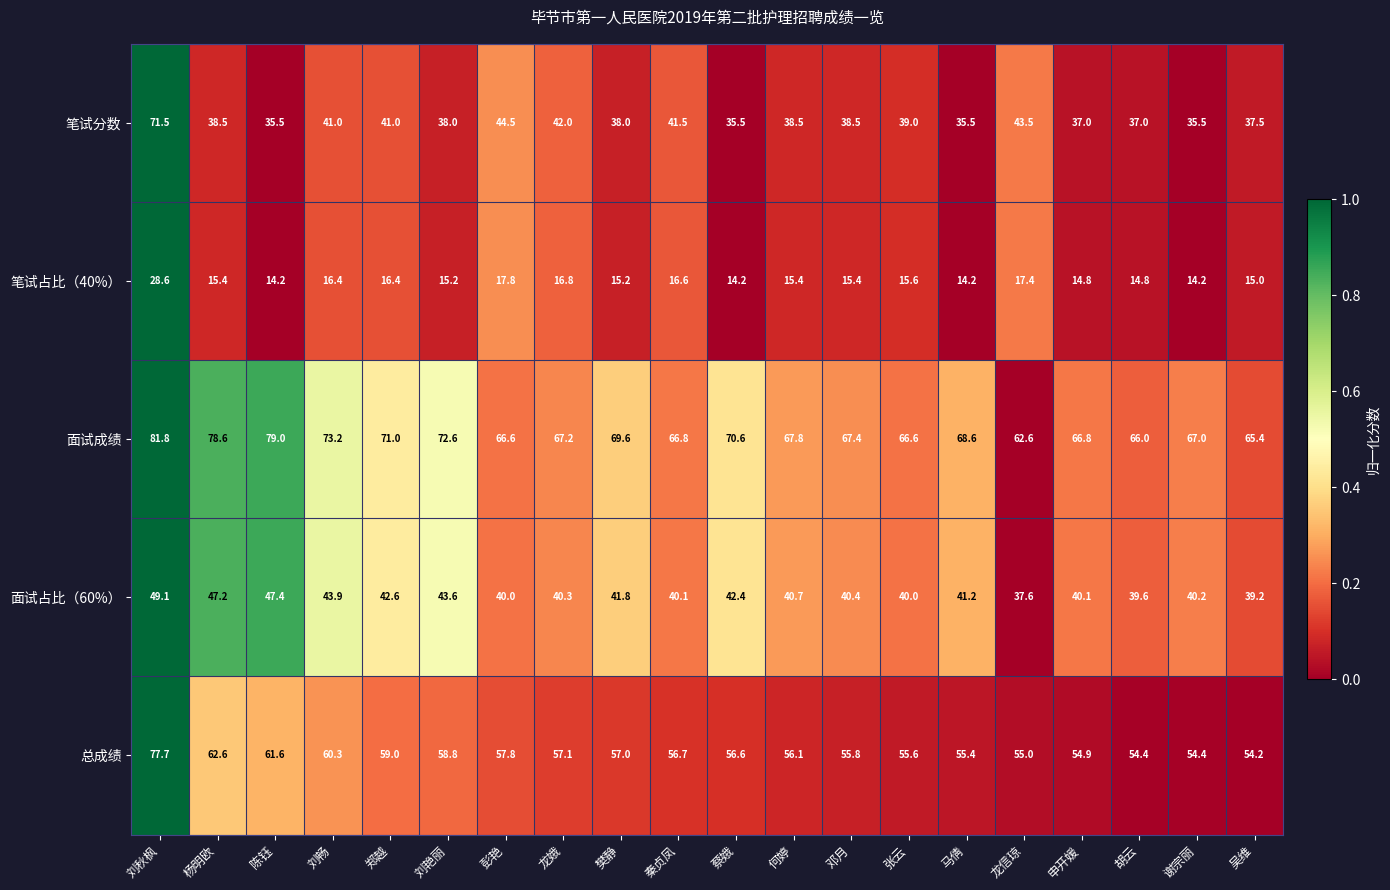

Rank the series by their maximum value, from lowest to highest.

笔试占比（40%）, 面试占比（60%）, 笔试分数, 总成绩, 面试成绩